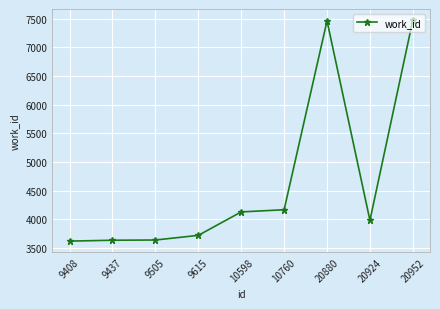

What is the smallest value displayed?

3621